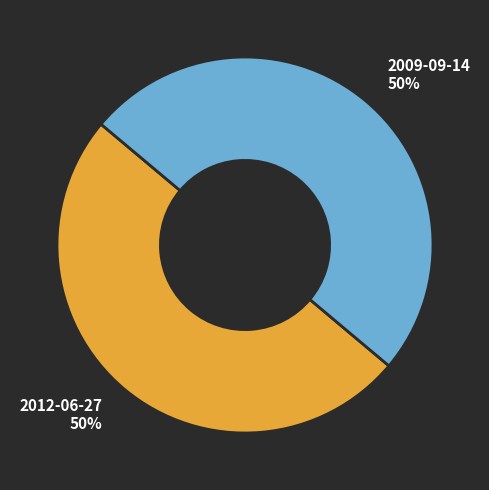

Is the sum of 2012-06-27 and 2009-09-14 greater than half?

Yes